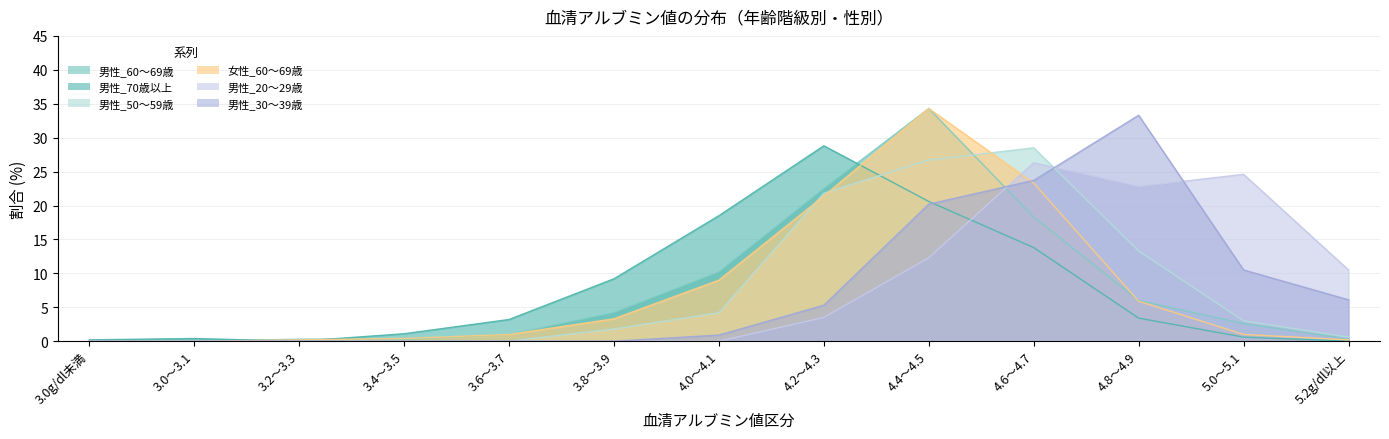

What is the difference between the maximum and minimum values in the 男性_60～69歳 series?

34.3